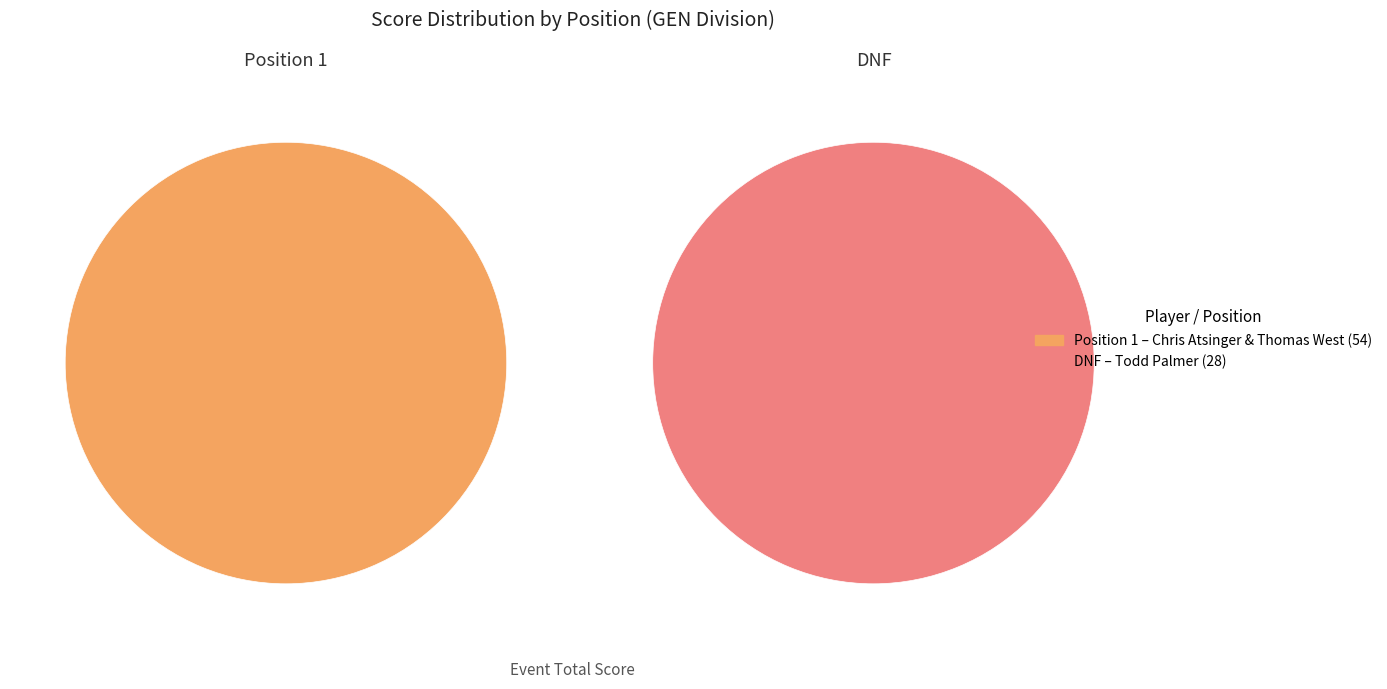

Rank the categories by value from highest to lowest.

1, DNF